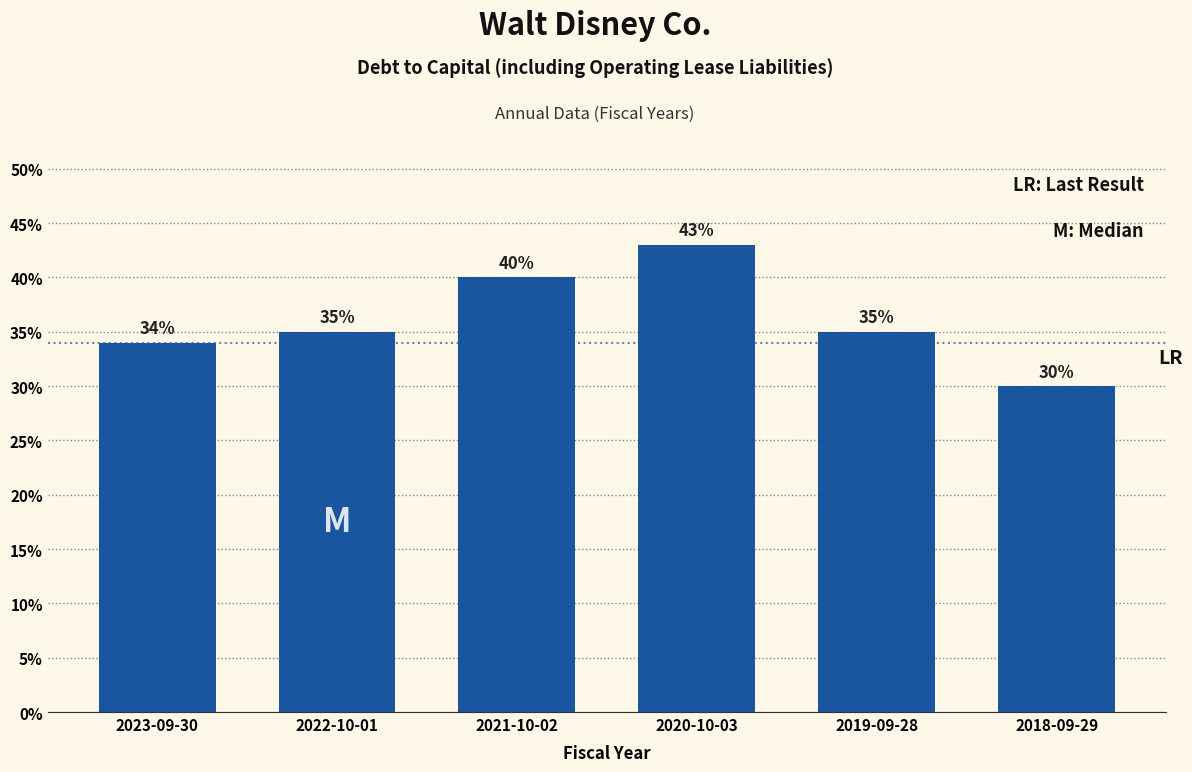

Does the chart contain any negative values?

No